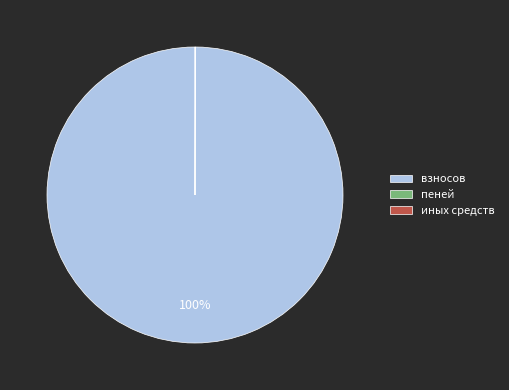

To the nearest percent, what is the average slice percentage?

33%